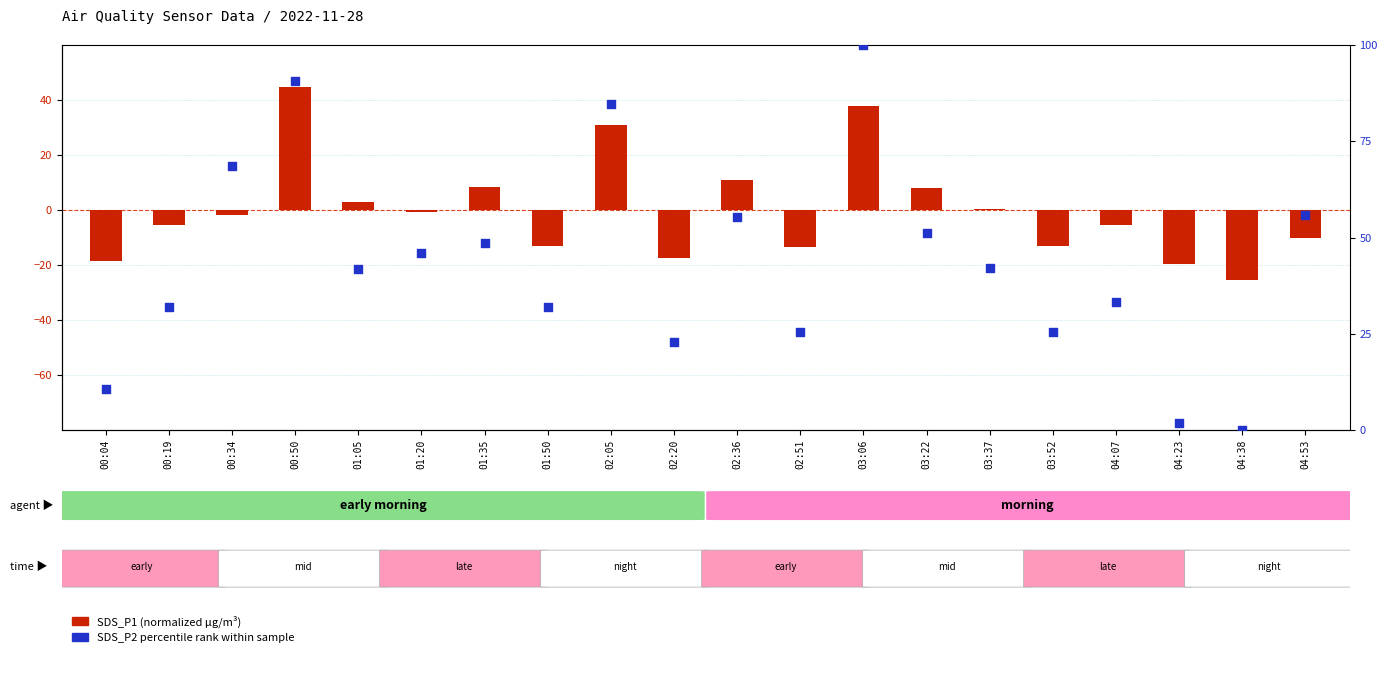

At which category is the sum across all series the highest?

03:06